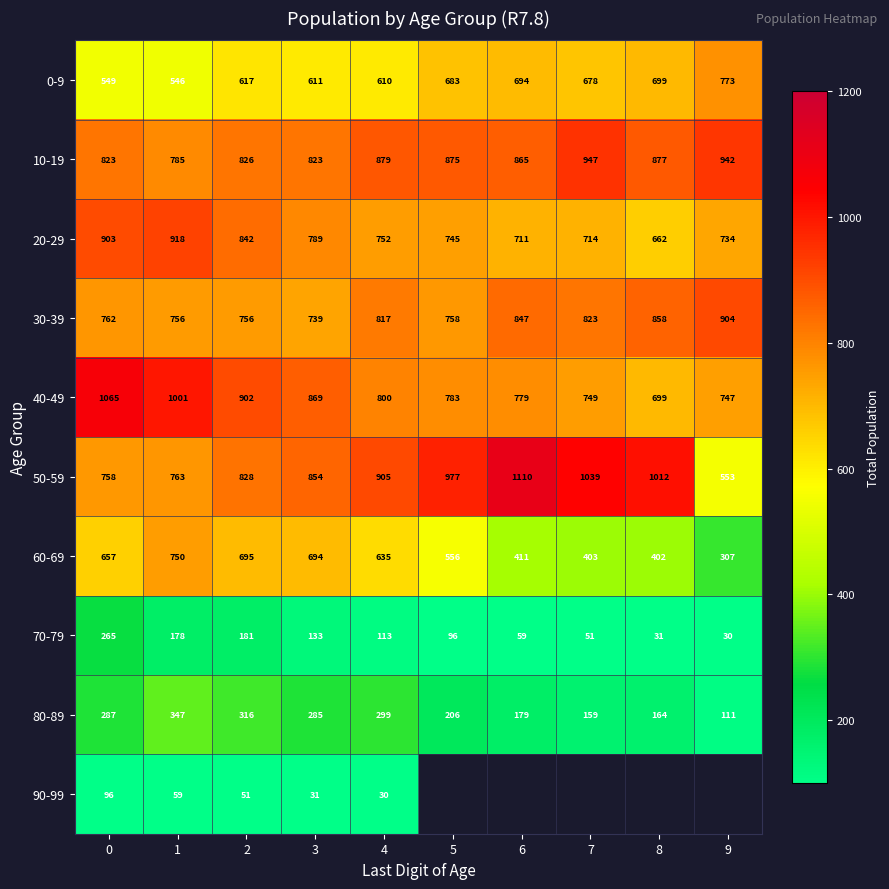

Which has a higher value, 6 or 2?

6